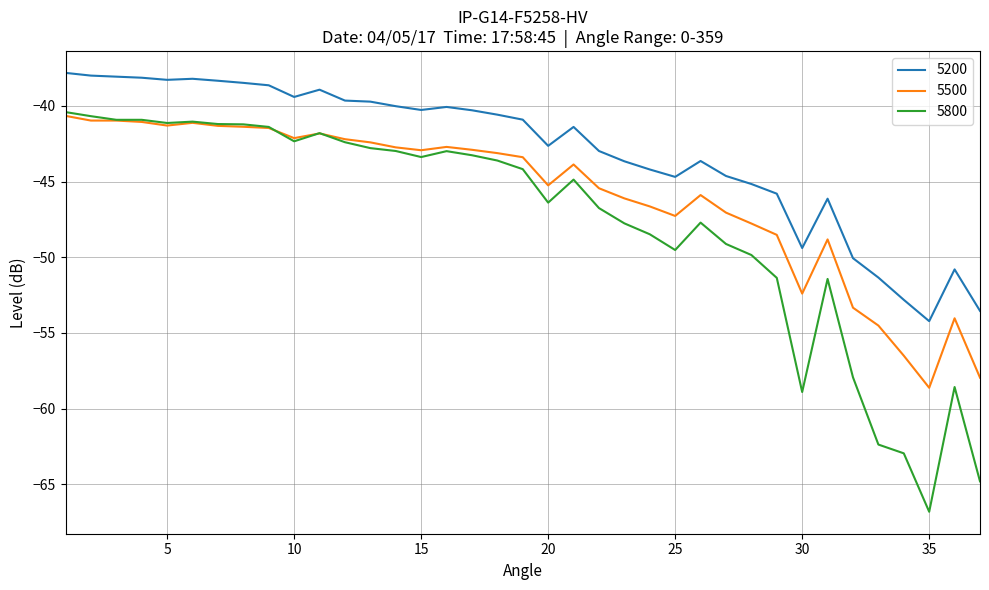

What is the sum of all 5200 values?

-1590.9